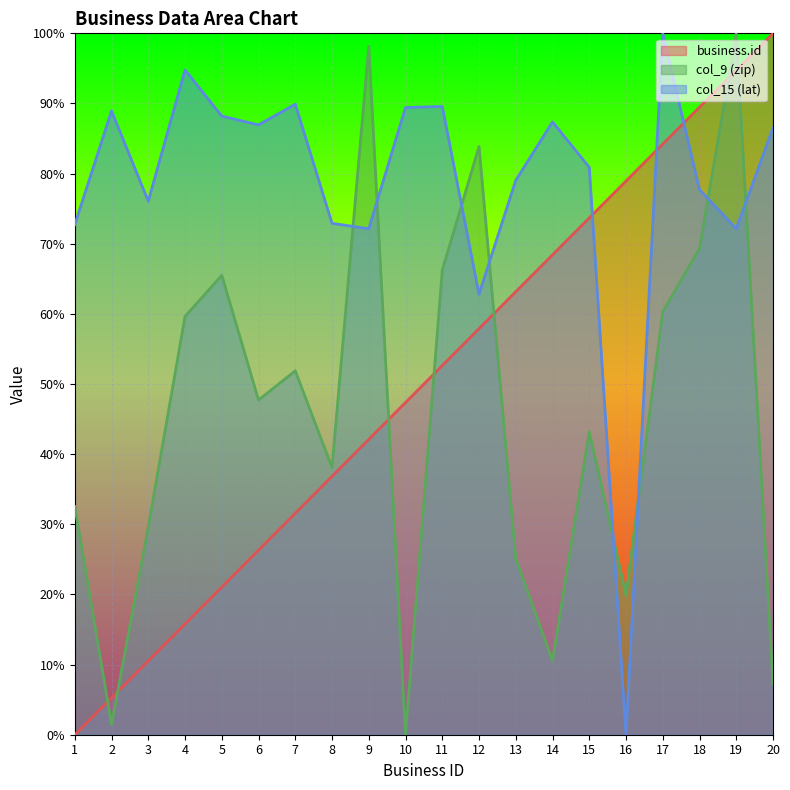

Is it true that col_15 (lat) equals 28.4 at 1?

False